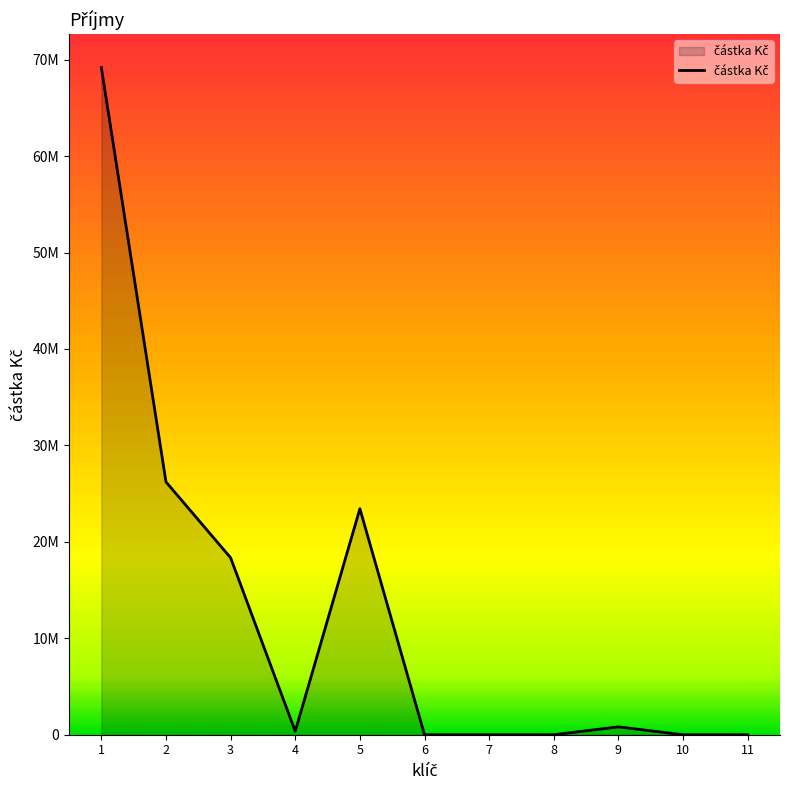

Reading left to right, transcribe all the data shown in this chart.

69175219.4	26215700.0	18350000.0	358150.0	23437892.0	0.0	371.9	0.0	813105.5	0.0	0.0